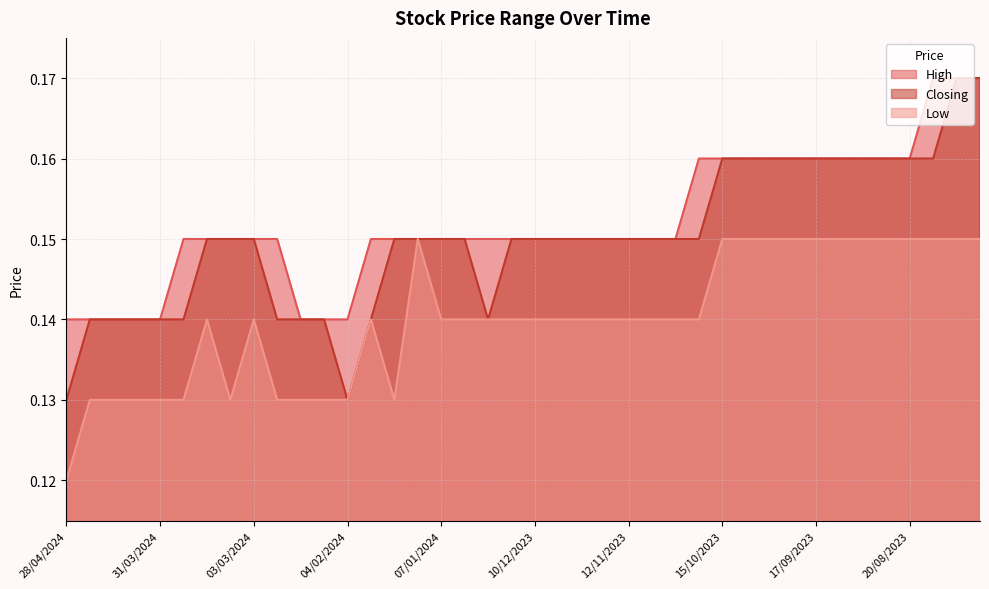

Is it true that Low equals 0.1 at 10/09/2023?

True